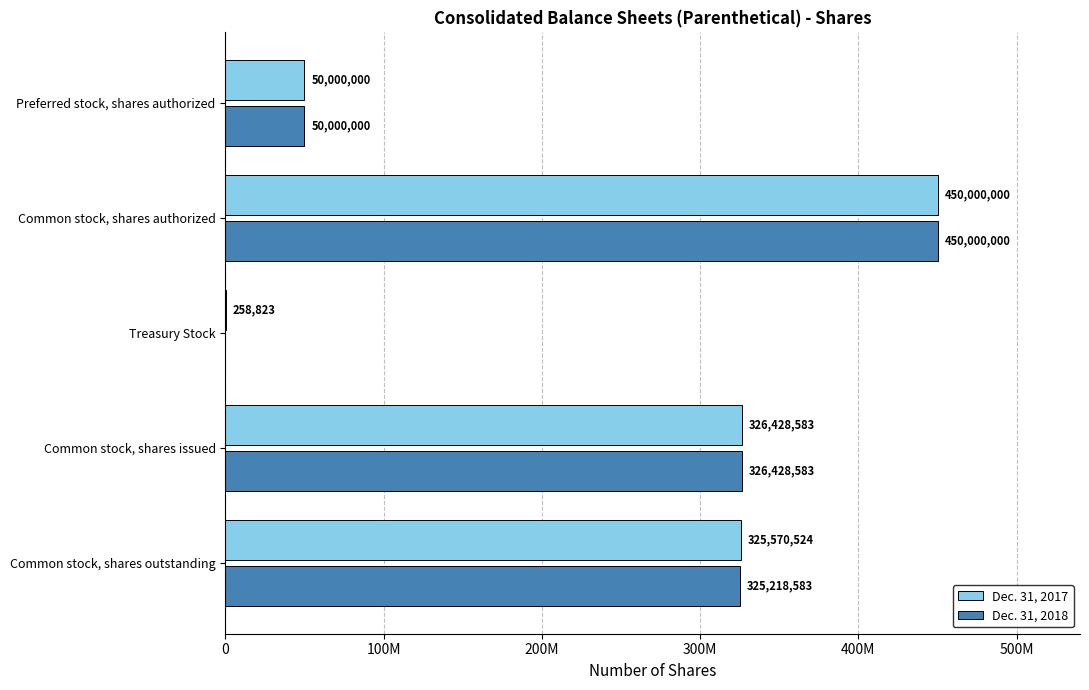

What are all the series names shown in the legend?

Dec. 31, 2017, Dec. 31, 2018